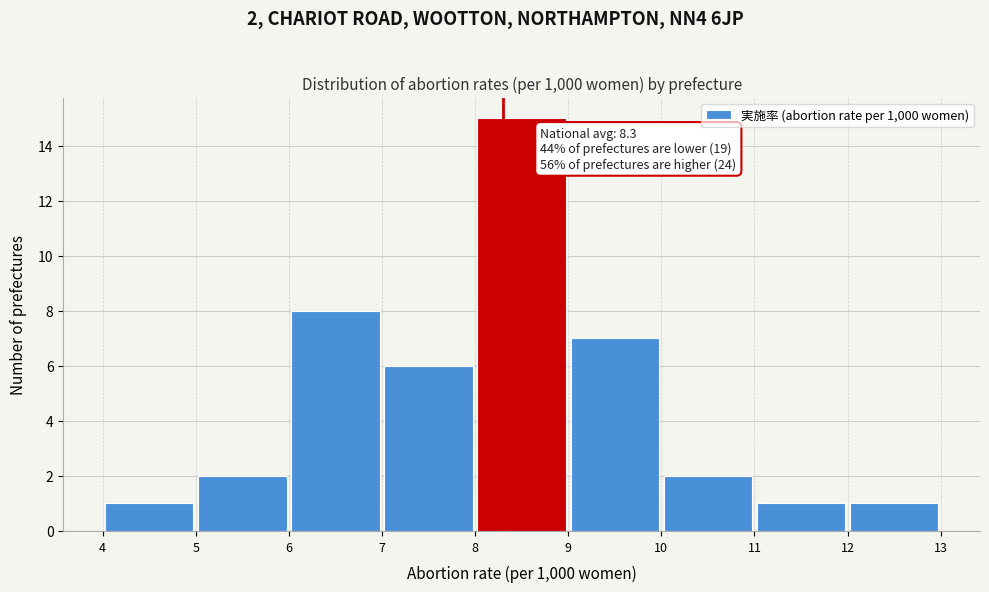

Over which range of the x-axis is the bar tallest?

8 to 9